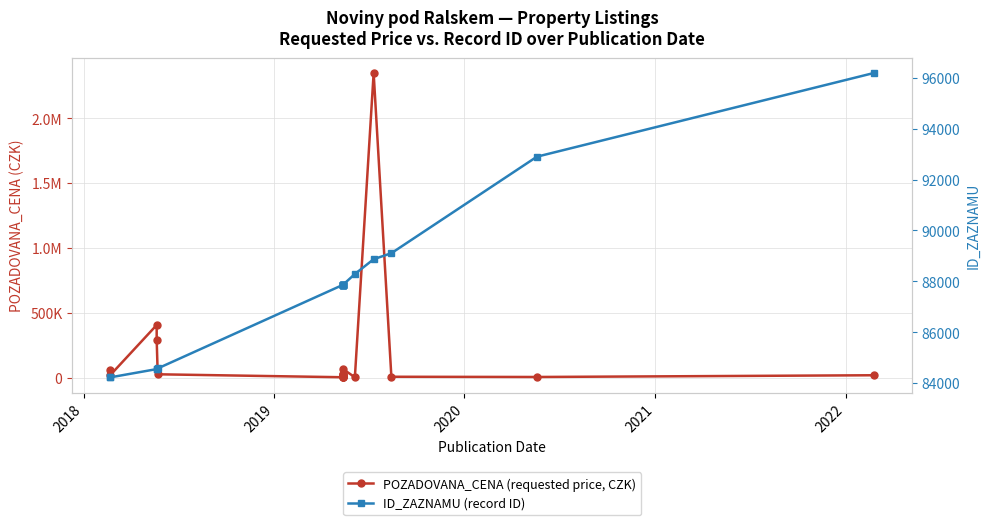

In ID_ZAZNAMU (record ID), how many points are higher than both neighbors (excluding endpoints)?

1